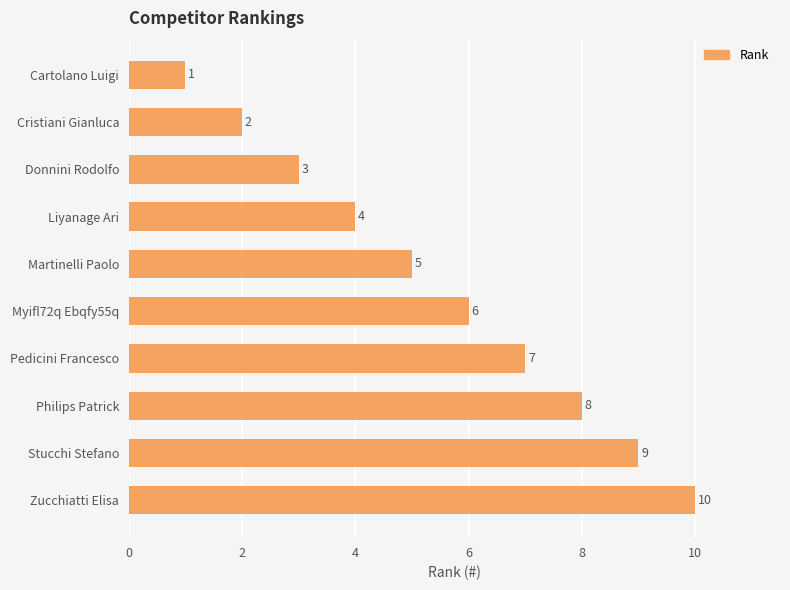

Reading bottom to top, list all the values displayed in this chart.

Zucchiatti Elisa=10	Stucchi Stefano=9	Philips Patrick=8	Pedicini Francesco=7	Myifl72q Ebqfy55q=6	Martinelli Paolo=5	Liyanage Ari=4	Donnini Rodolfo=3	Cristiani Gianluca=2	Cartolano Luigi=1